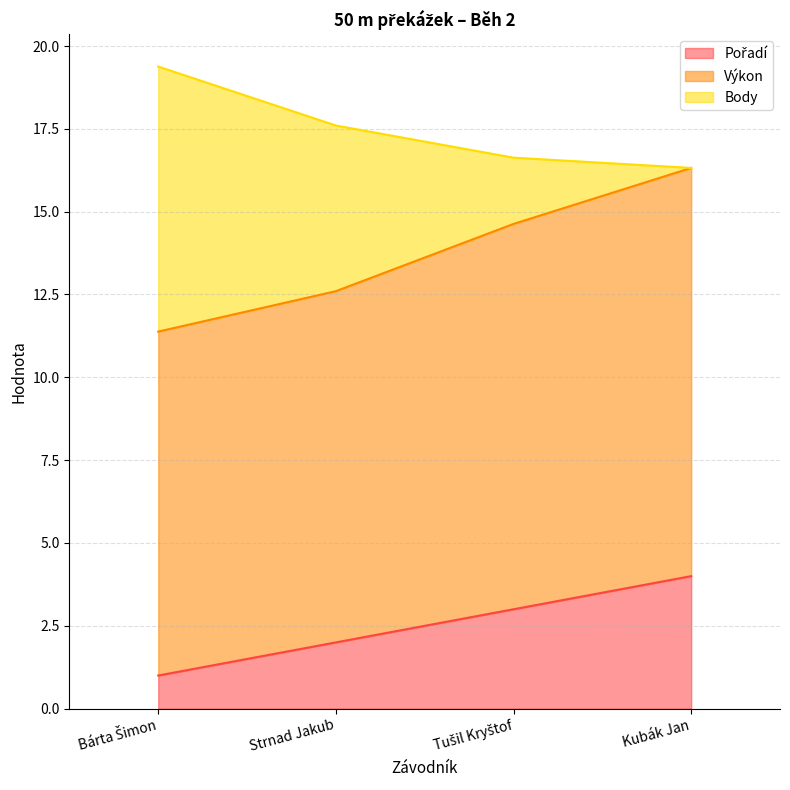

What is the smallest value displayed?

1.0